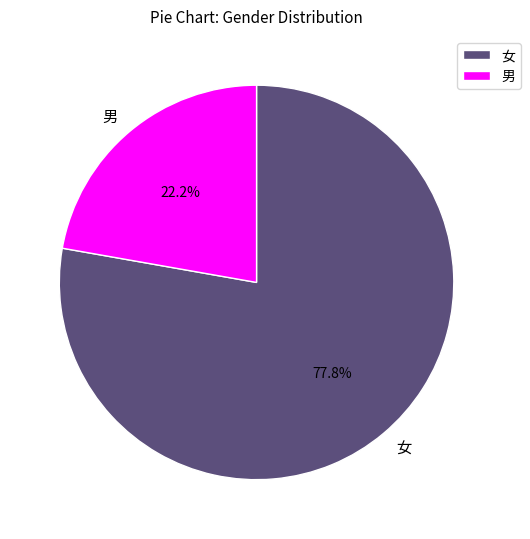

Does 男 represent more than half of the total?

No